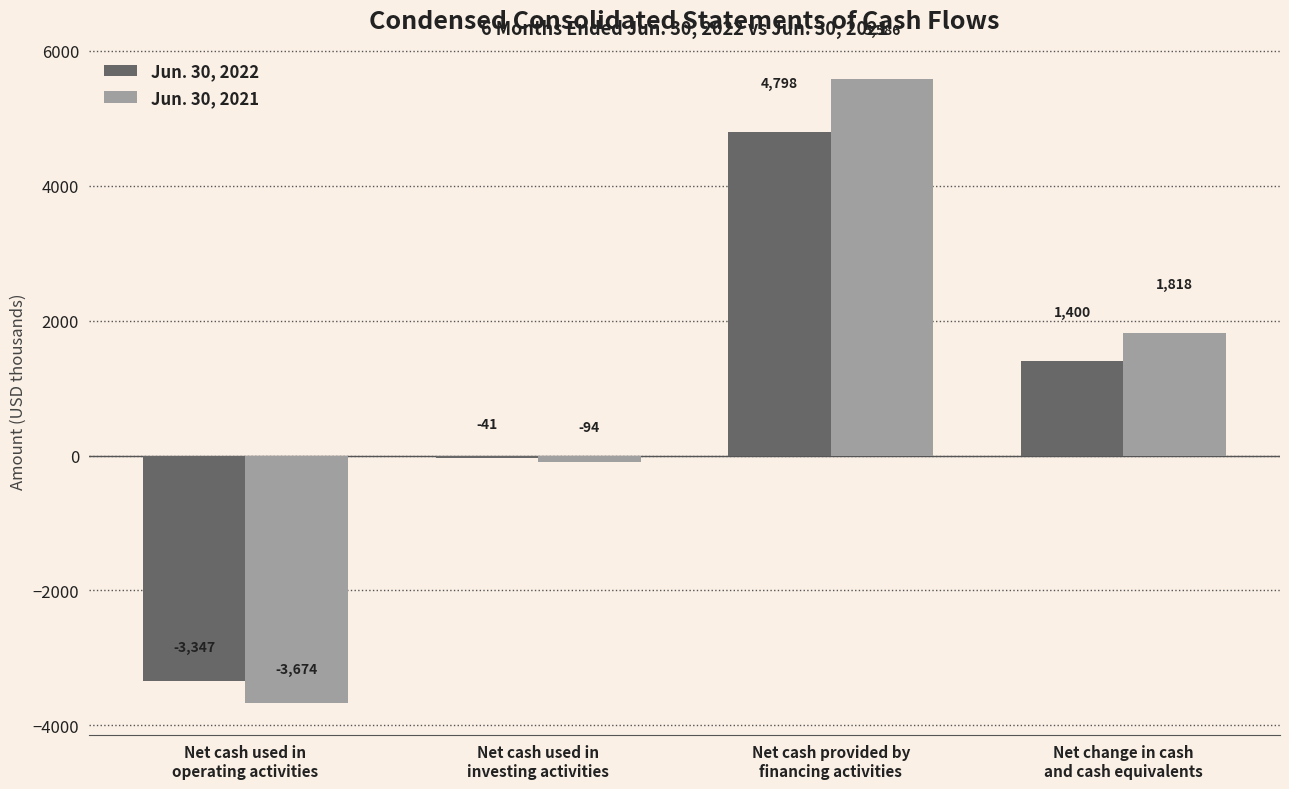

Rank the categories by Jun. 30, 2022 value from highest to lowest.

Net cash provided by
financing activities, Net change in cash
and cash equivalents, Net cash used in
investing activities, Net cash used in
operating activities